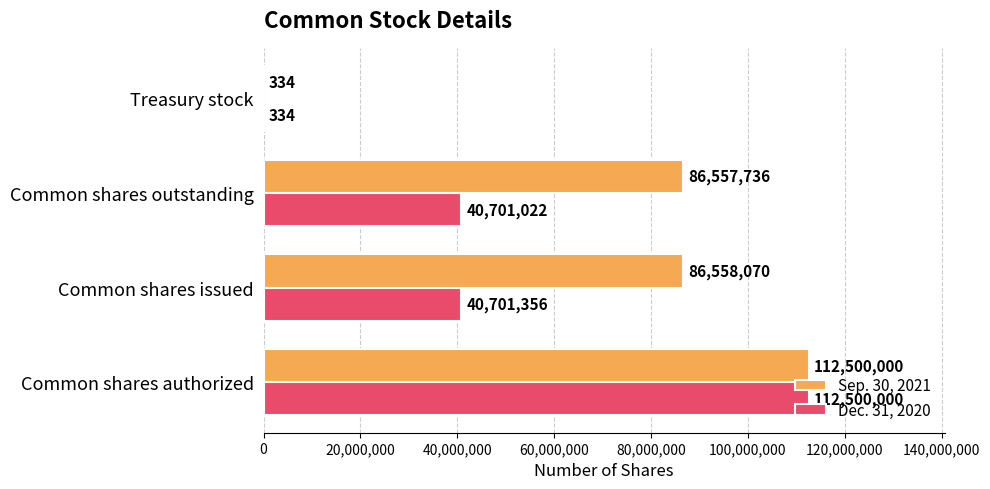

At which category is the sum across all series the highest?

Common shares authorized